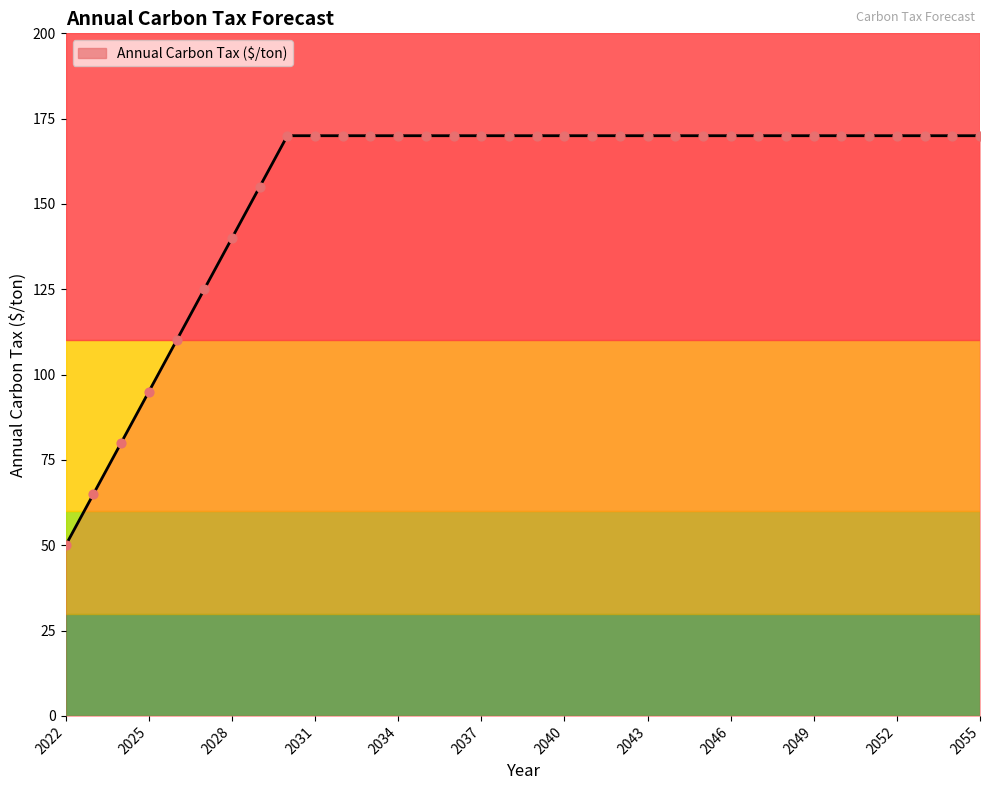

What is the maximum value shown in the chart?

170